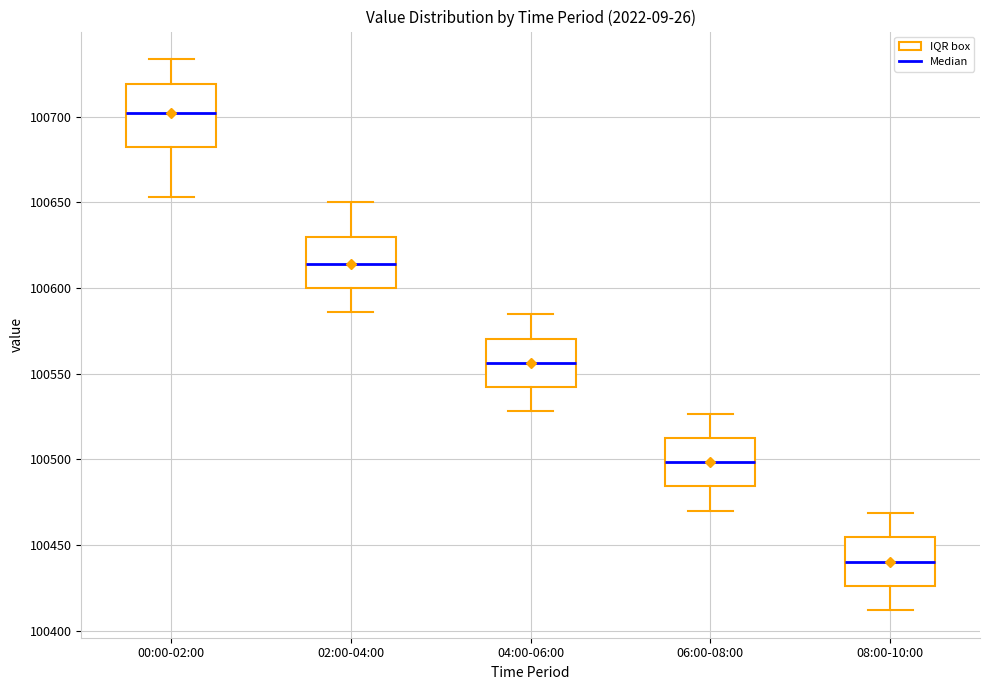

Comparing the boxes themselves (not the whiskers), which one is the tallest?

00:00-02:00